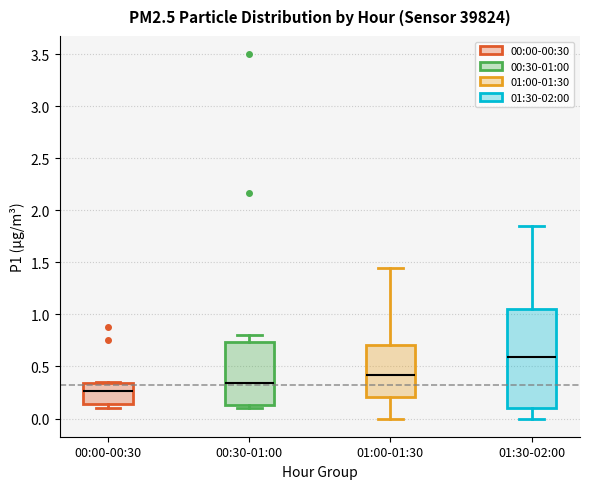

Which box has the highest median line?

01:30-02:00